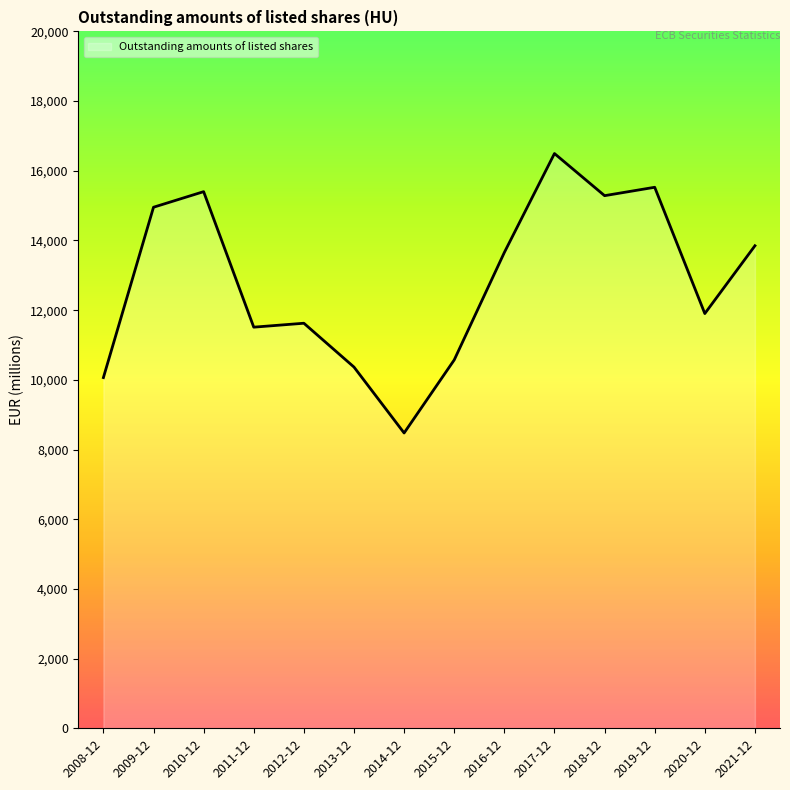

Which category has the highest value across all series?

2017-12